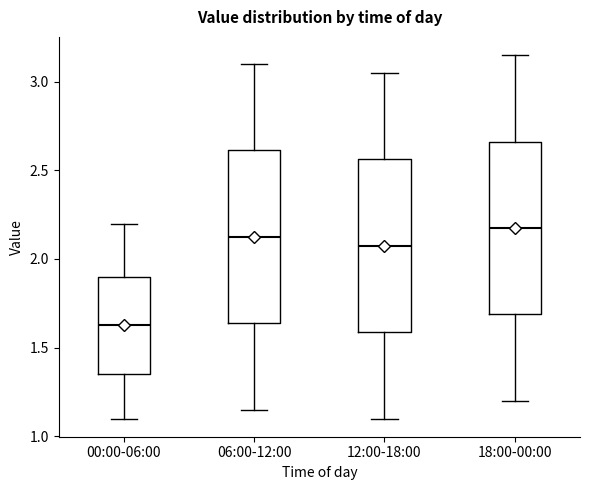

Reading left to right, read every box against the y-axis: the position of its median line, the range the box covers, and the ends of its whiskers. The values are not printed on the chart, so give them approximately, as read against the axis.

00:00-06:00: median 1.65, box 1.35 to 1.90, whiskers 1.10 to 2.20
06:00-12:00: median 2.15, box 1.65 to 2.60, whiskers 1.15 to 3.10
12:00-18:00: median 2.10, box 1.60 to 2.55, whiskers 1.10 to 3.05
18:00-00:00: median 2.20, box 1.70 to 2.65, whiskers 1.20 to 3.15